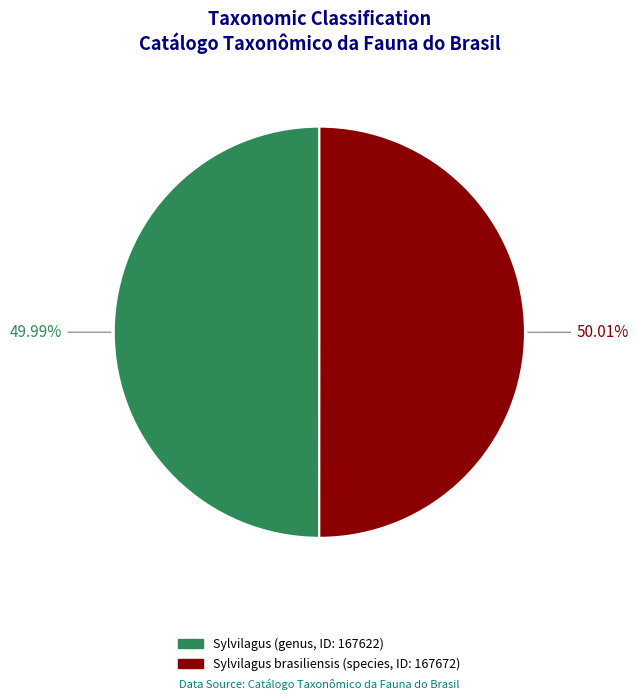

How many segments does this pie chart have?

2